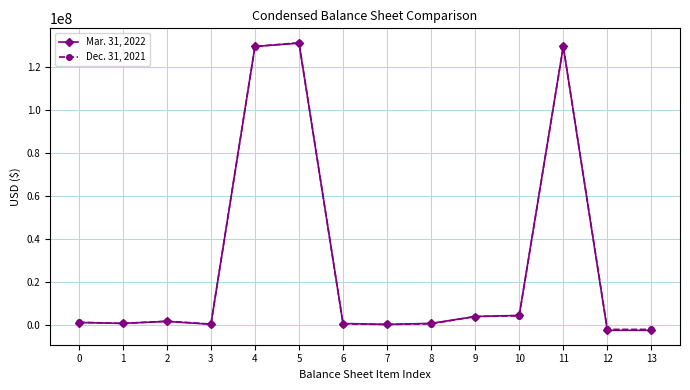

True or false: Mar. 31, 2022 has more than 2 points higher than both neighbors.

True